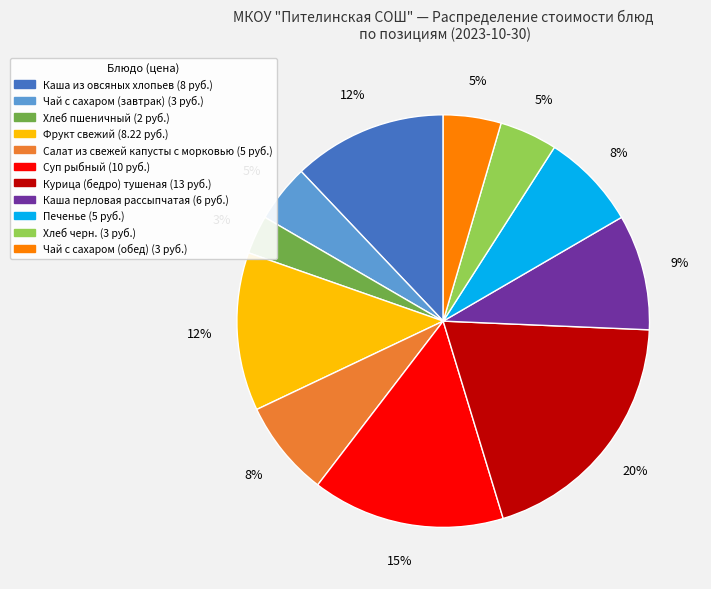

To the nearest percent, what is the combined percentage of Фрукт свежий and Печенье?

20%